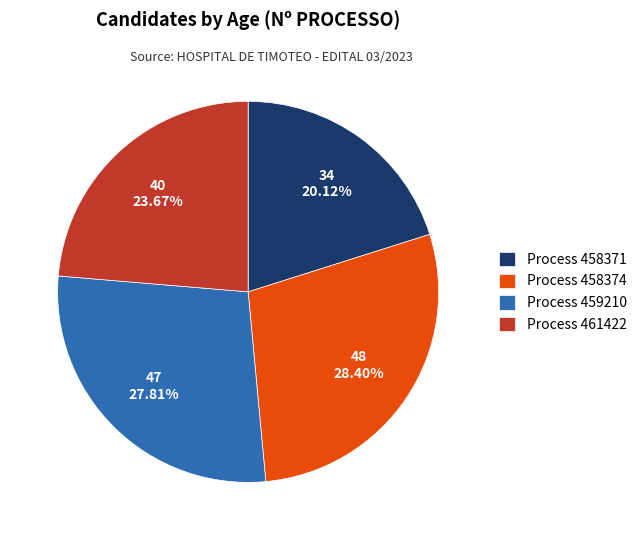

Is there any slice that represents more than half of the pie?

No